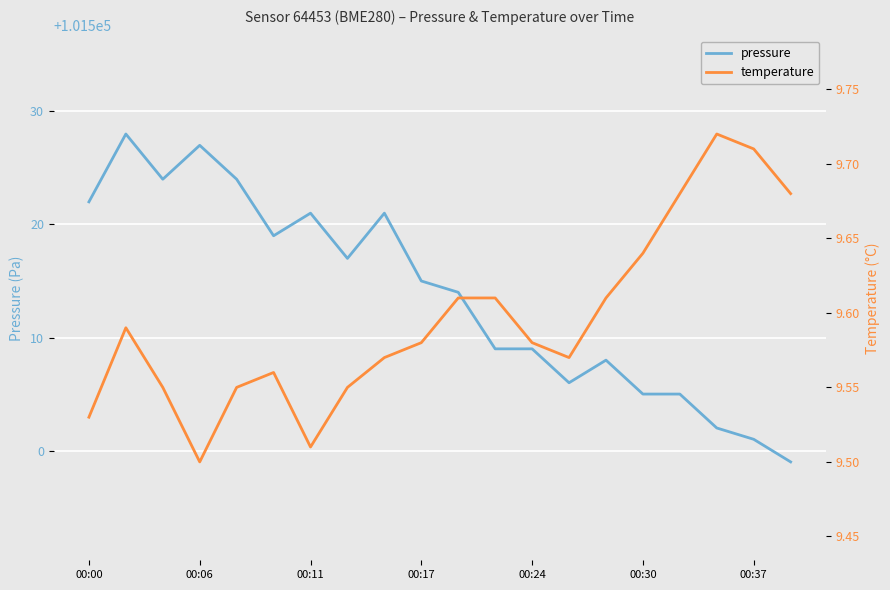

The pressure series shows 101515 at 00:17. True or false?

True